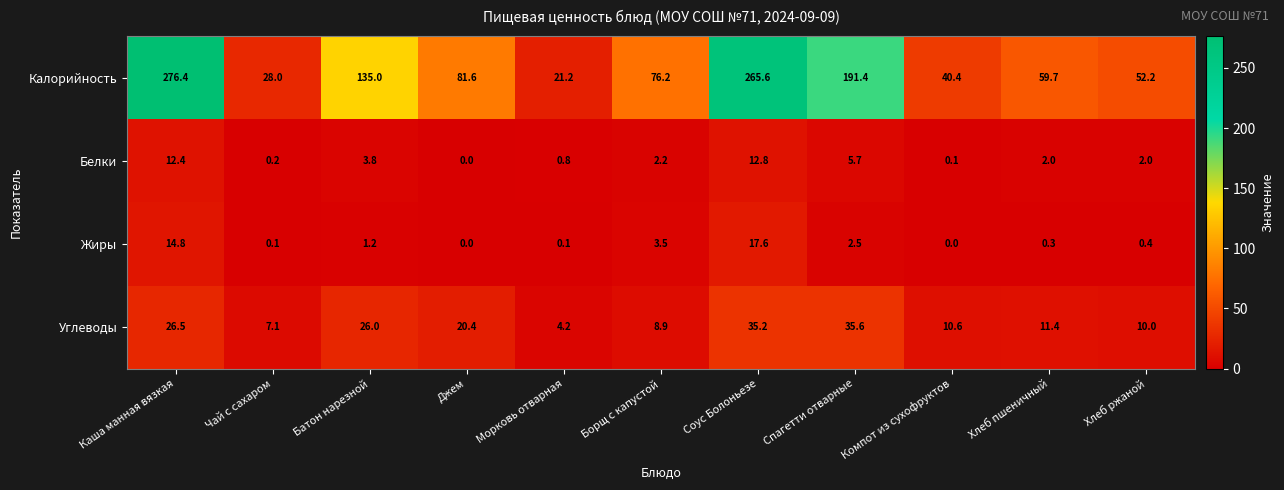

At which label is Калорийность closest to 148?

Батон нарезной